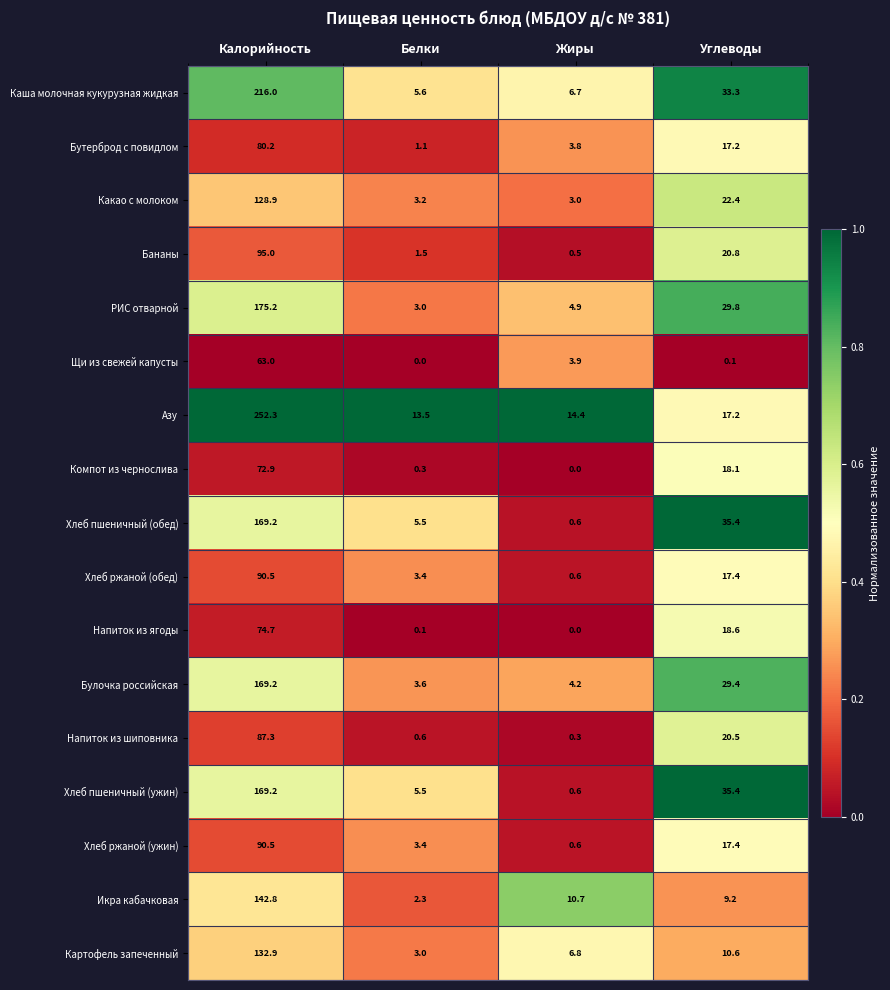

Which series has the largest total across all categories?

Азу